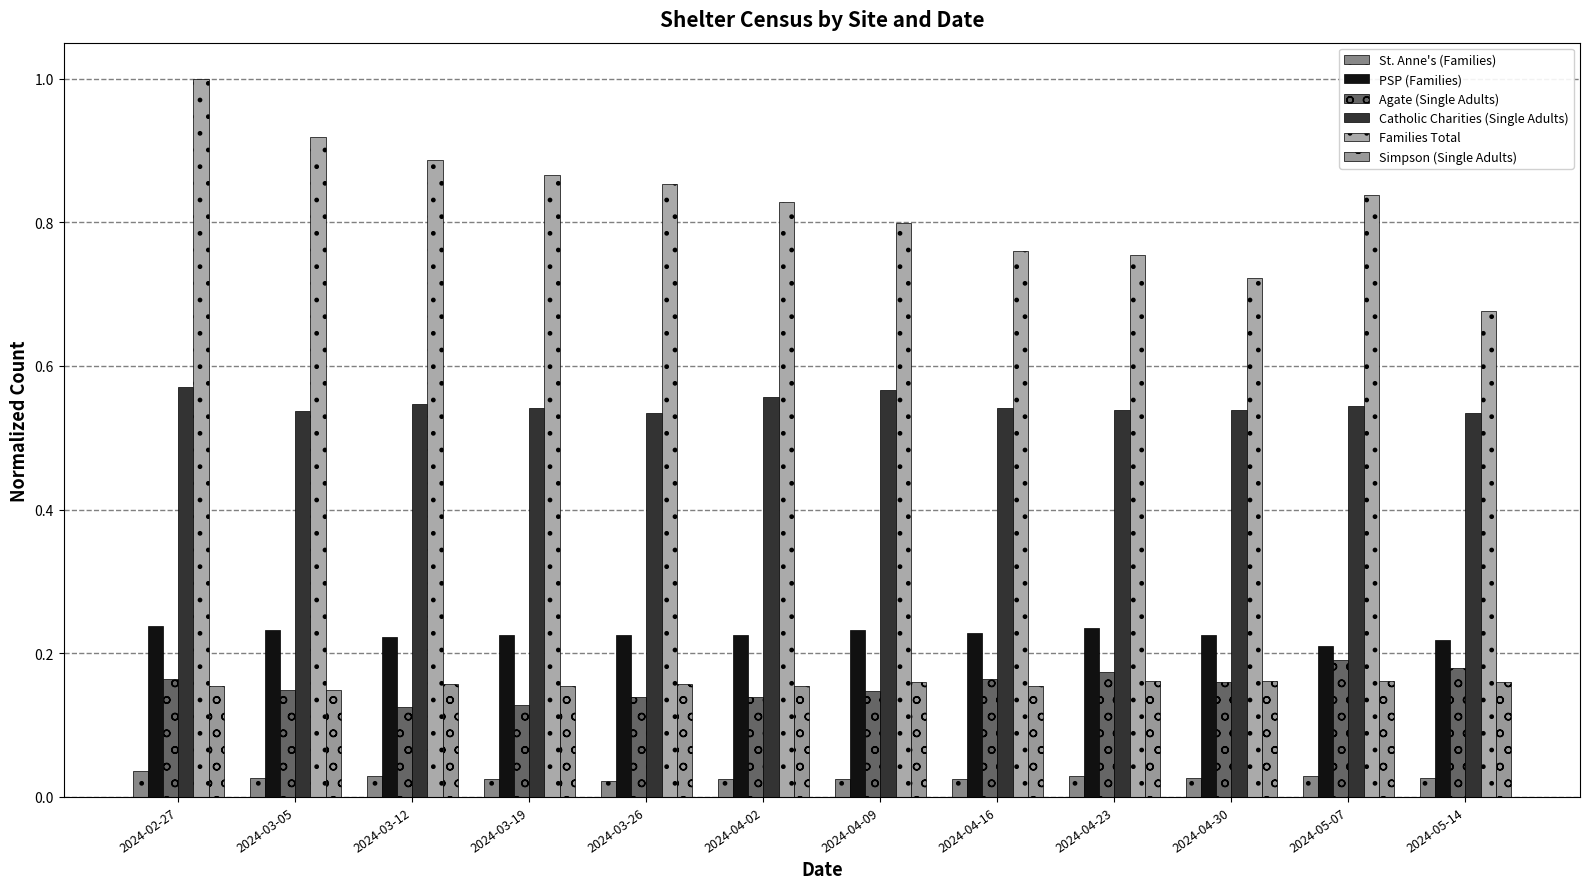

What is the average value of the Families Total series?

0.8